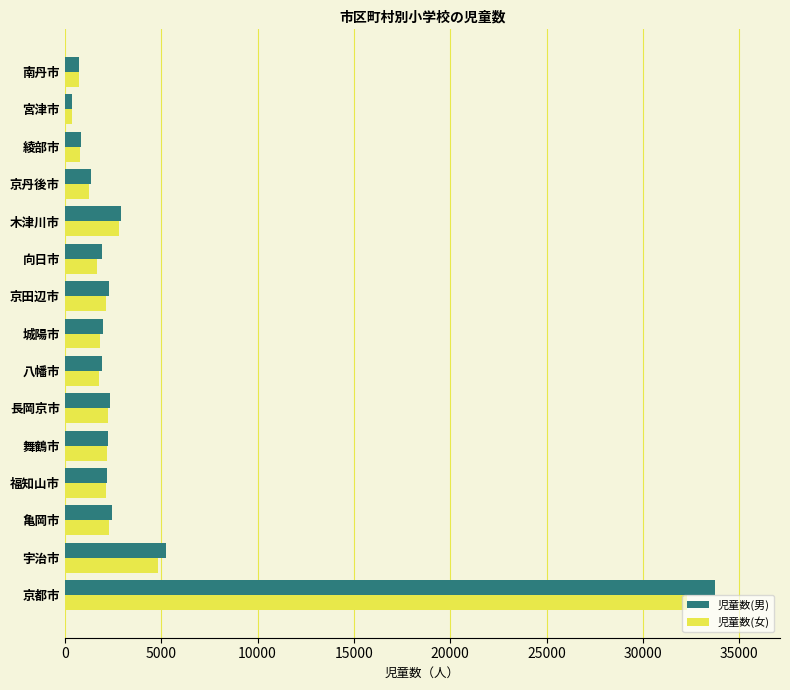

At which category is the sum across all series the highest?

京都市